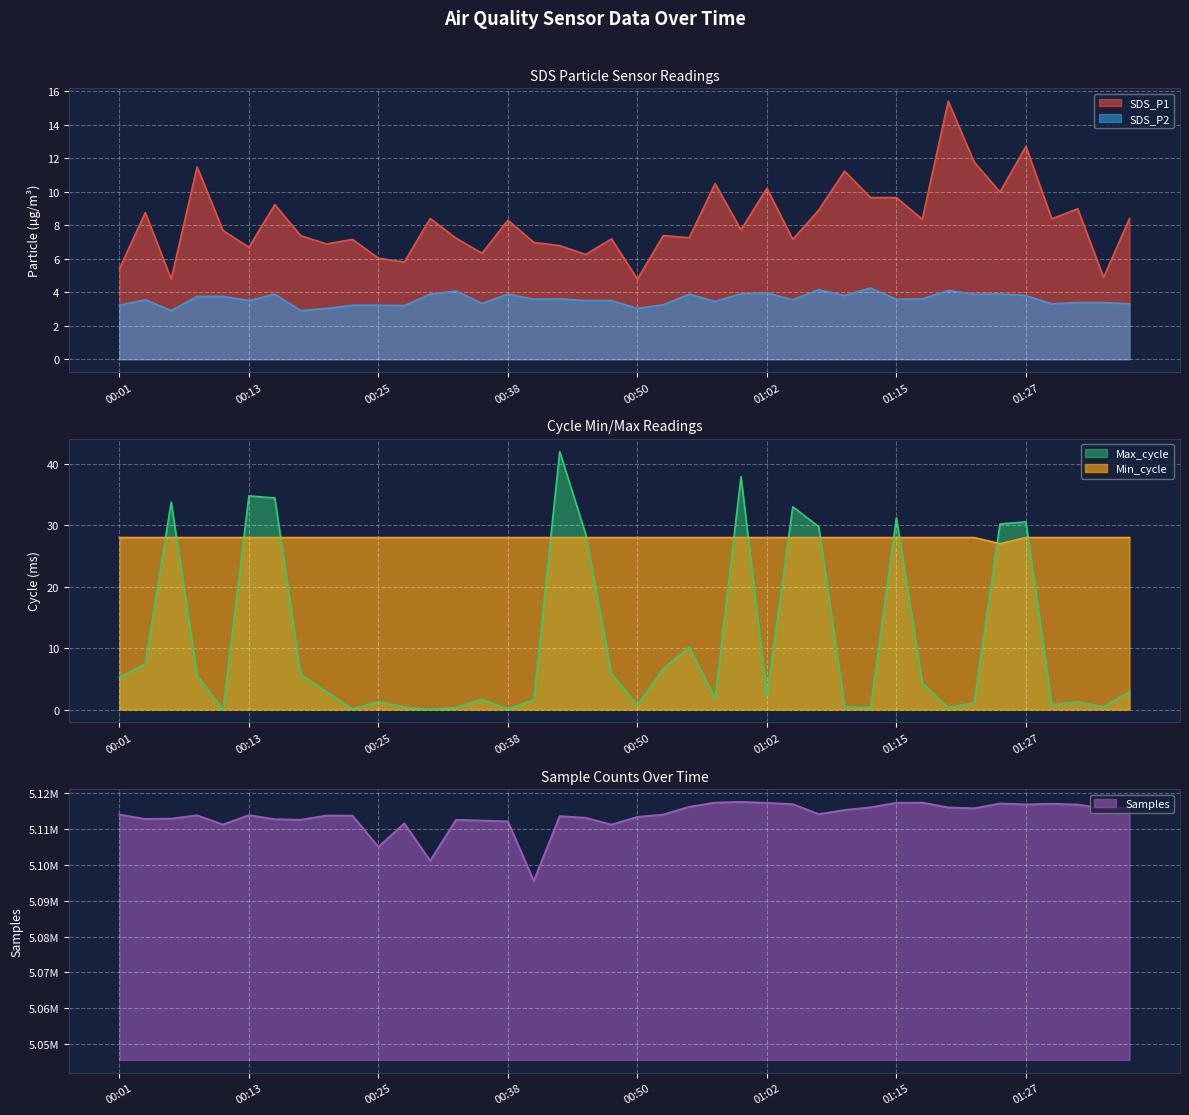

In Max_cycle, how many points are higher than both neighbors (excluding endpoints)?

11